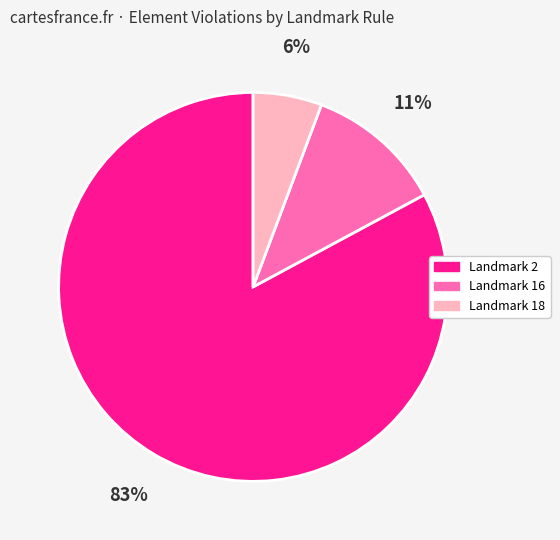

Is there a majority slice in this chart?

Yes